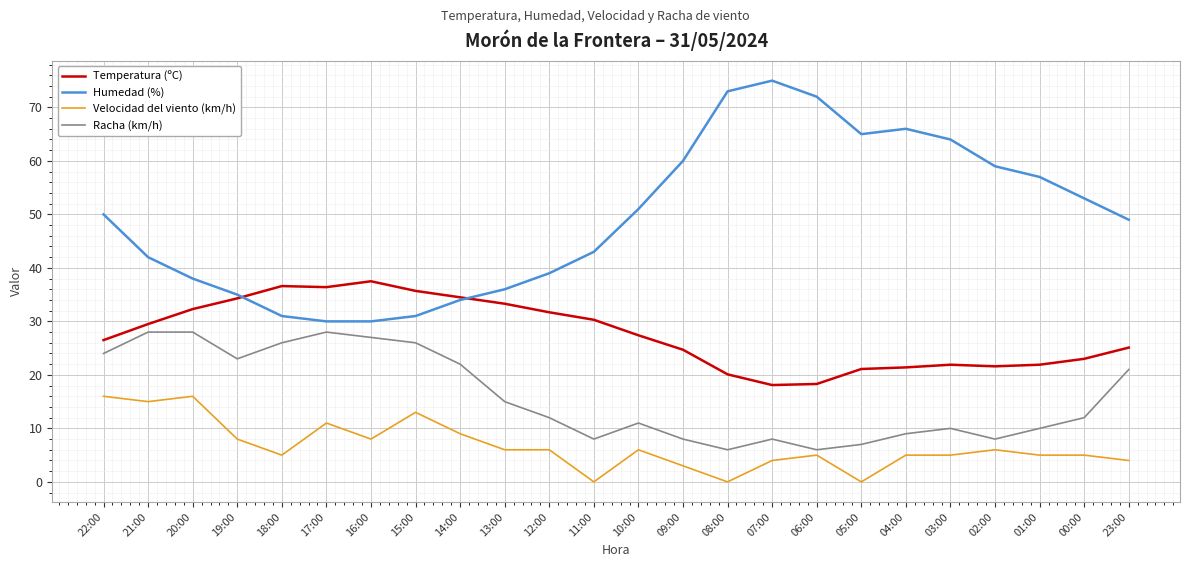

What is the difference between the highest and lowest values at 13:00?

30.0